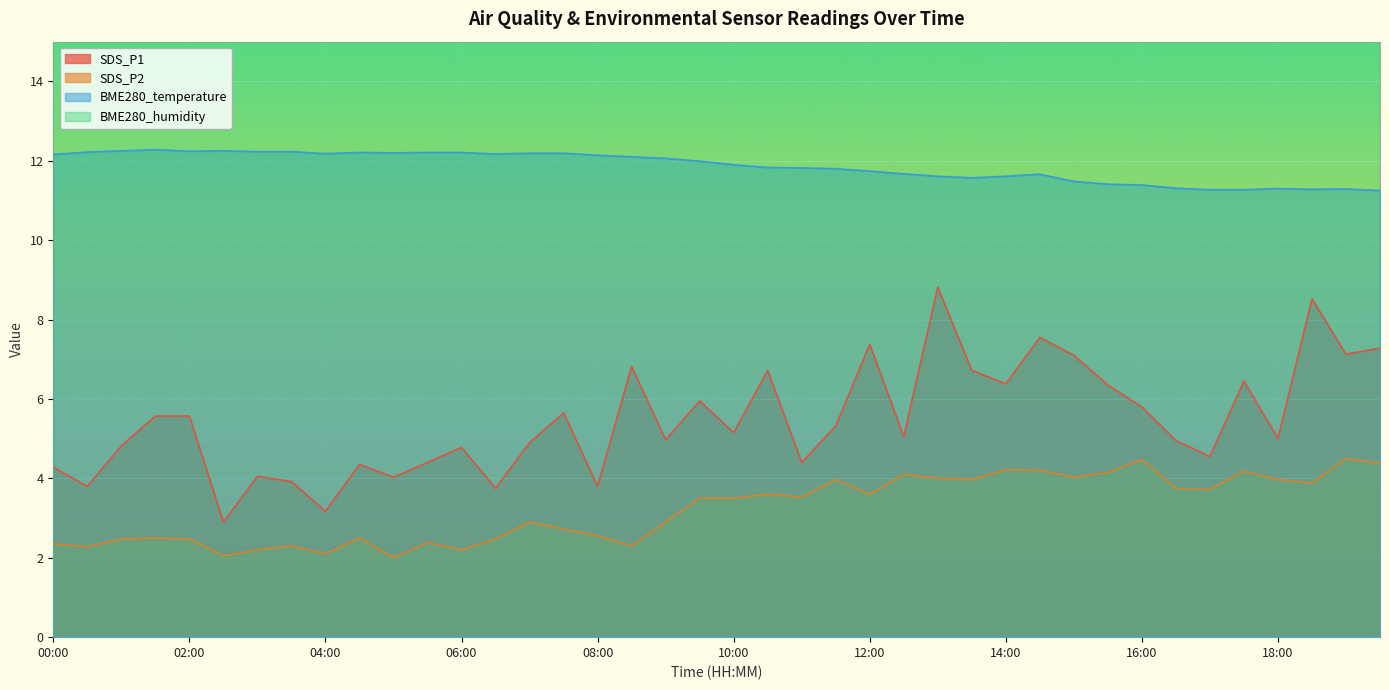

What is the sum of the SDS_P1 values at 12:00 and 10:00?

12.5